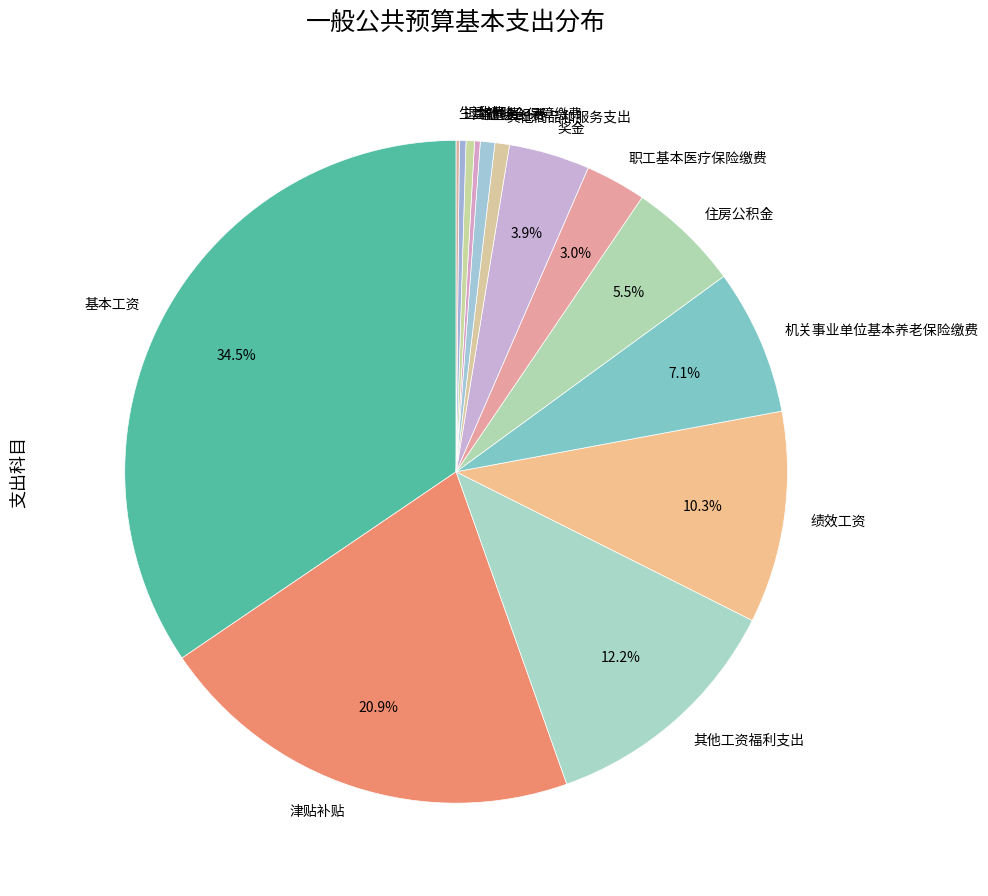

Between 绩效工资 and 奖金, which is larger?

绩效工资